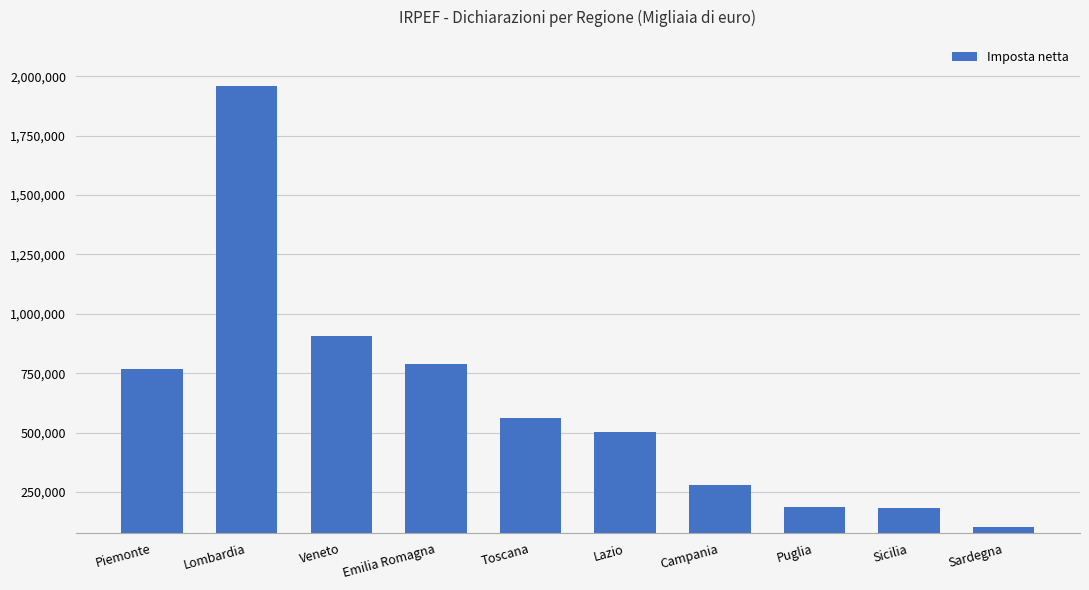

Is it true that the value at Toscana is 343956?

False